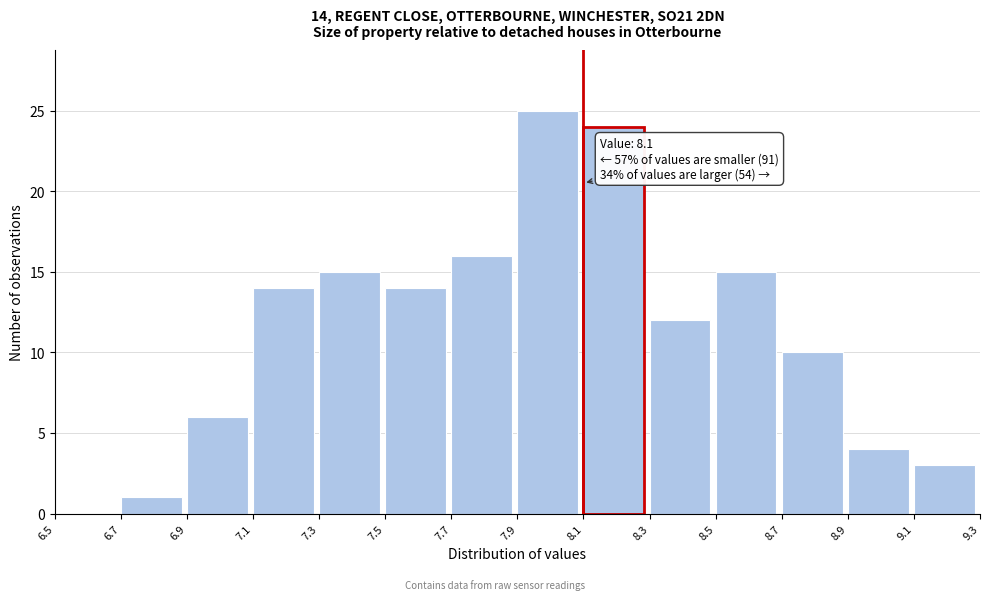

Over which range of the x-axis is the bar tallest?

7.9 to 8.1